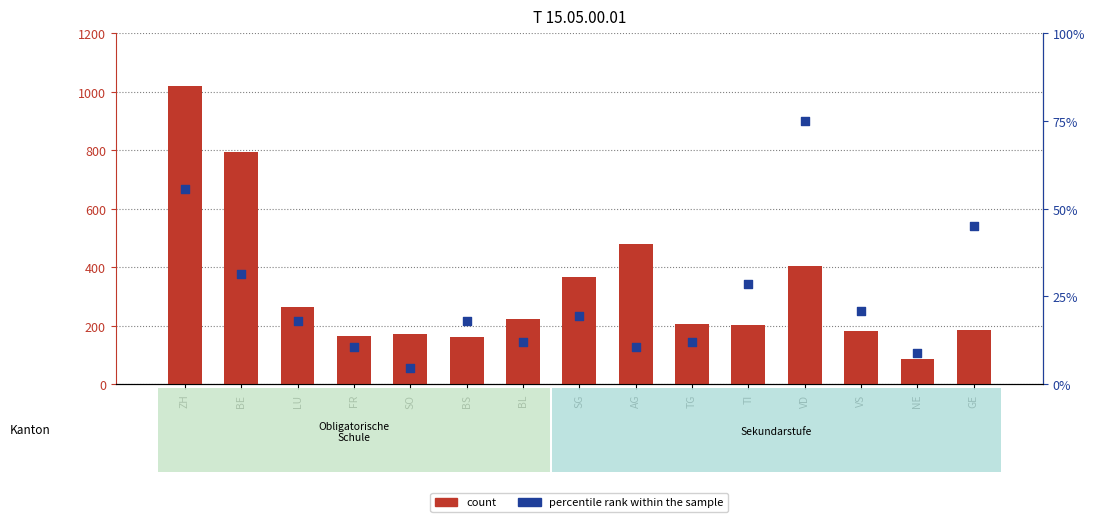

Which series contains the highest Y value?

count